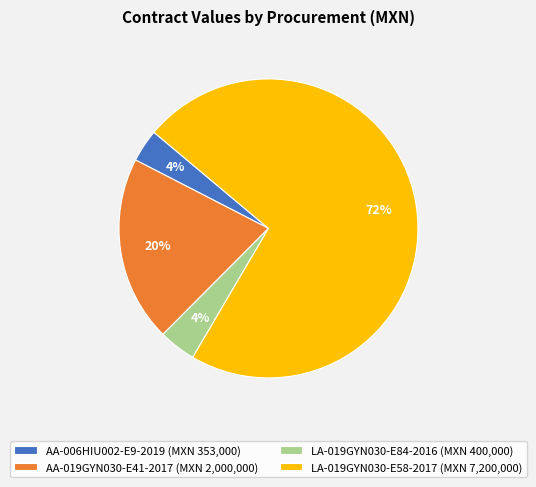

Between LA-019GYN030-E84-2016 (MXN 400,000) and LA-019GYN030-E58-2017 (MXN 7,200,000), which is larger?

LA-019GYN030-E58-2017 (MXN 7,200,000)